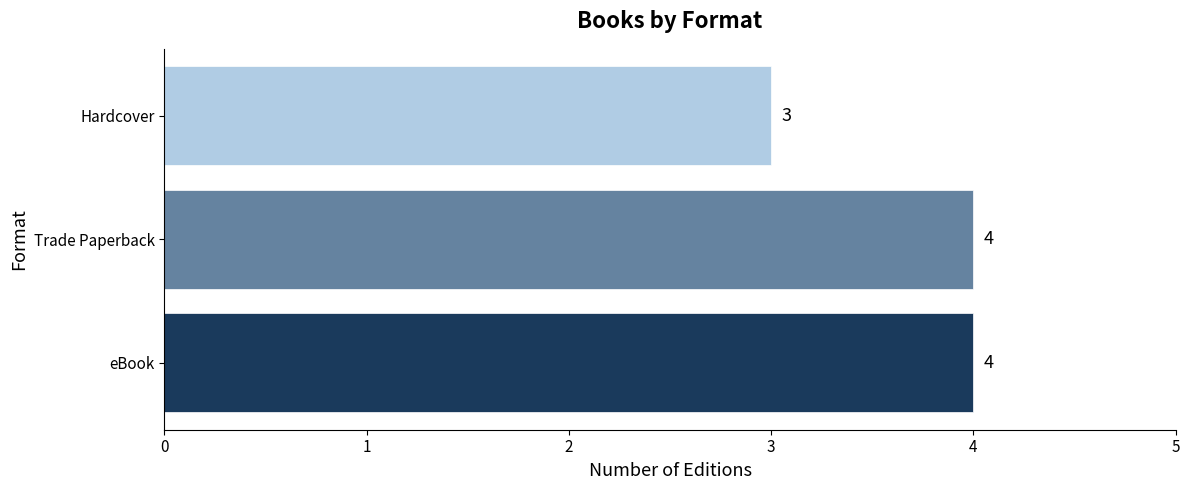

What is the greatest value displayed?

4